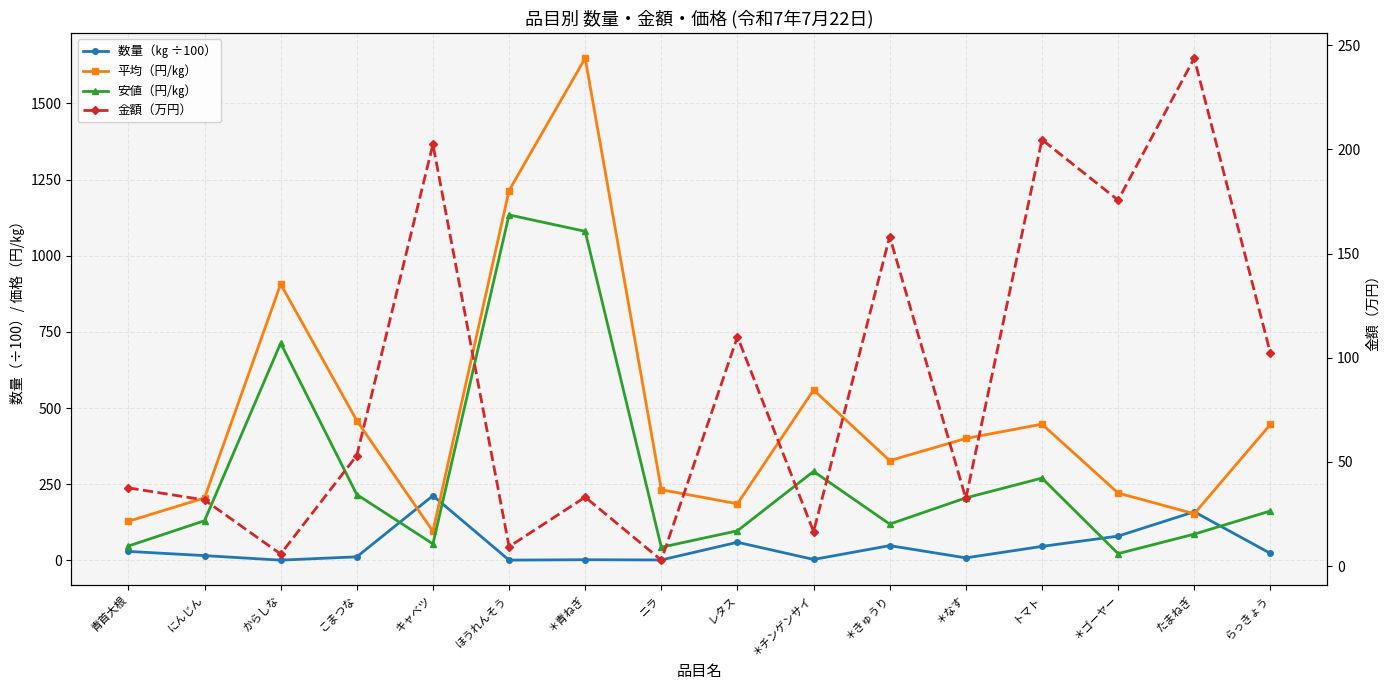

The 安値（円/㎏） series shows 1134.0 at ほうれんそう. True or false?

True